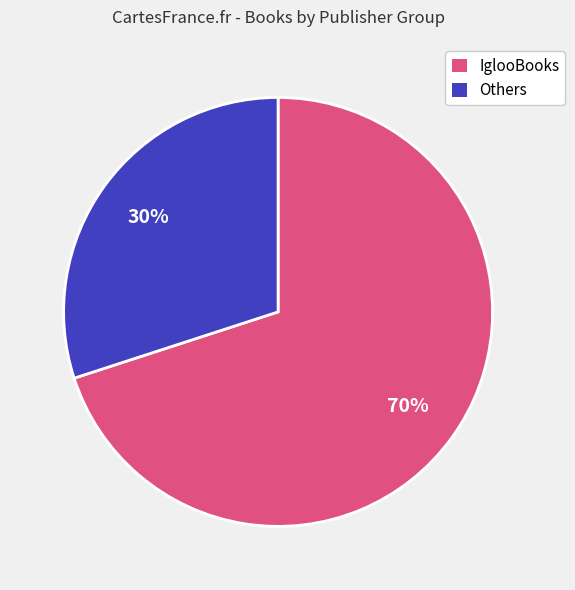

To the nearest percent, what percentage of the pie is IglooBooks?

70%